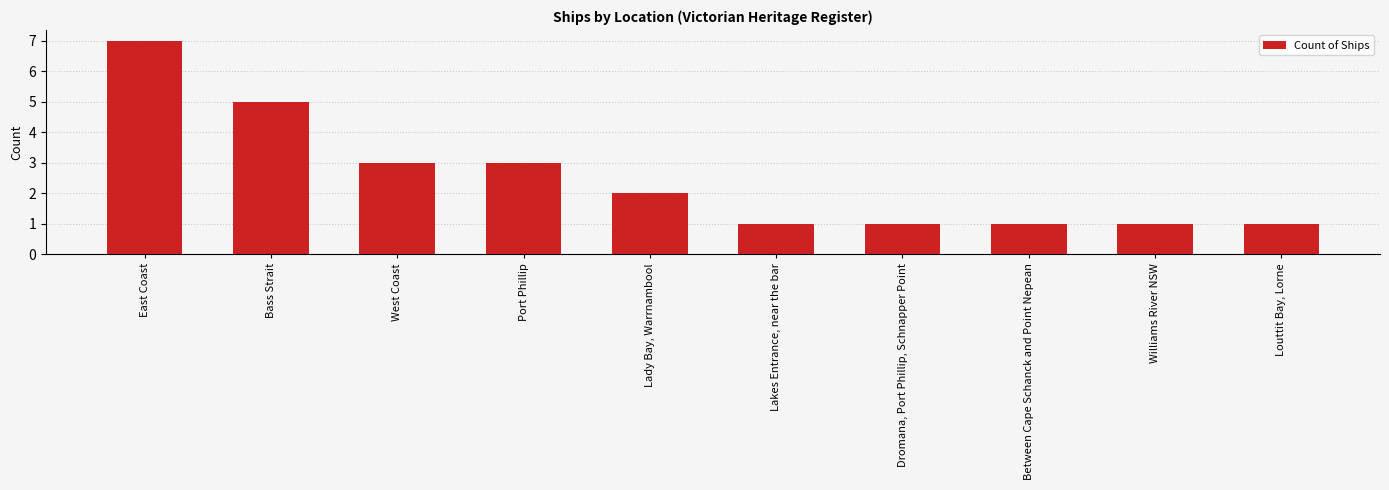

What is the value of the 10th bar from the left?

1